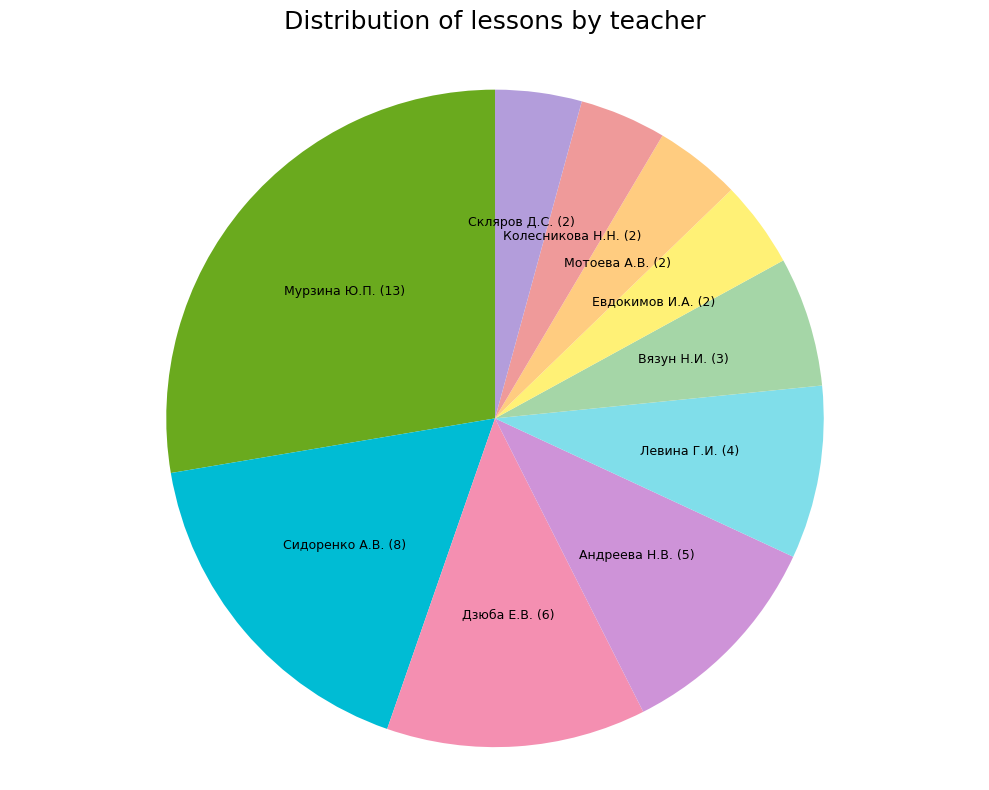

Count the number of slices in the pie.

10